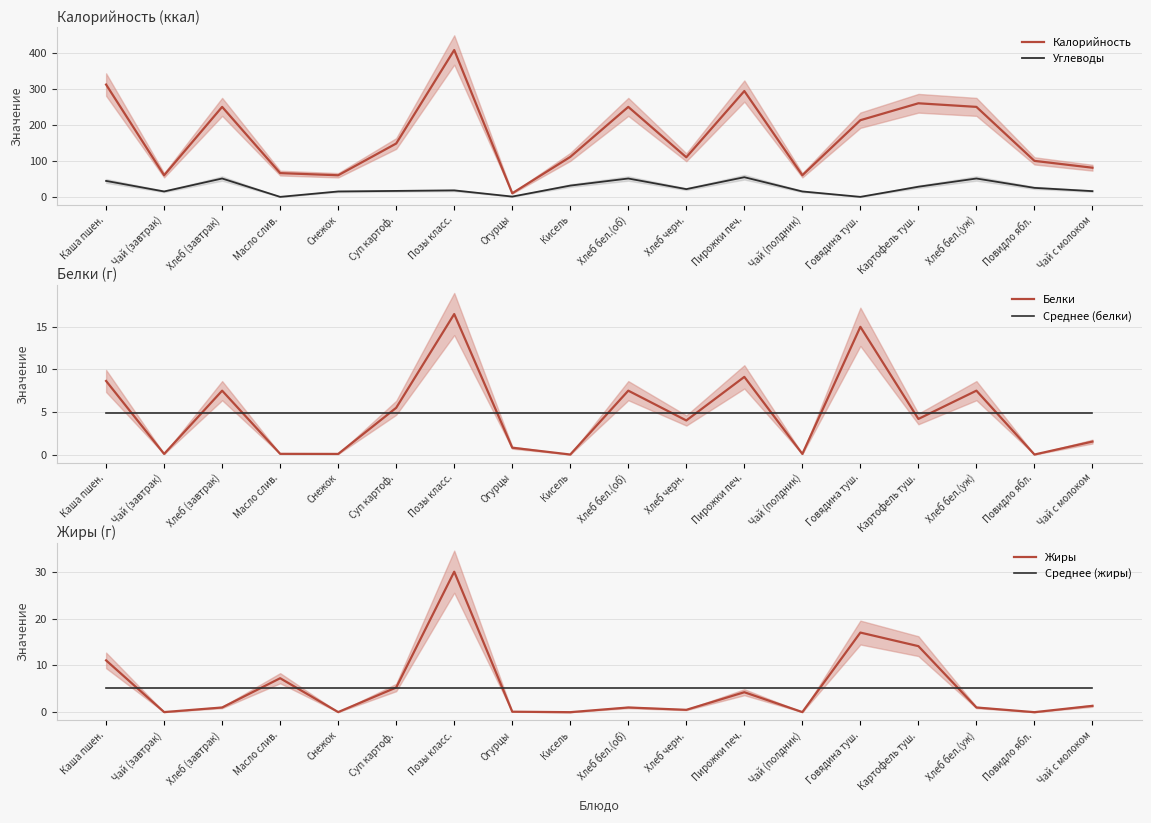

Does the chart display data point markers on the line(s)?

No